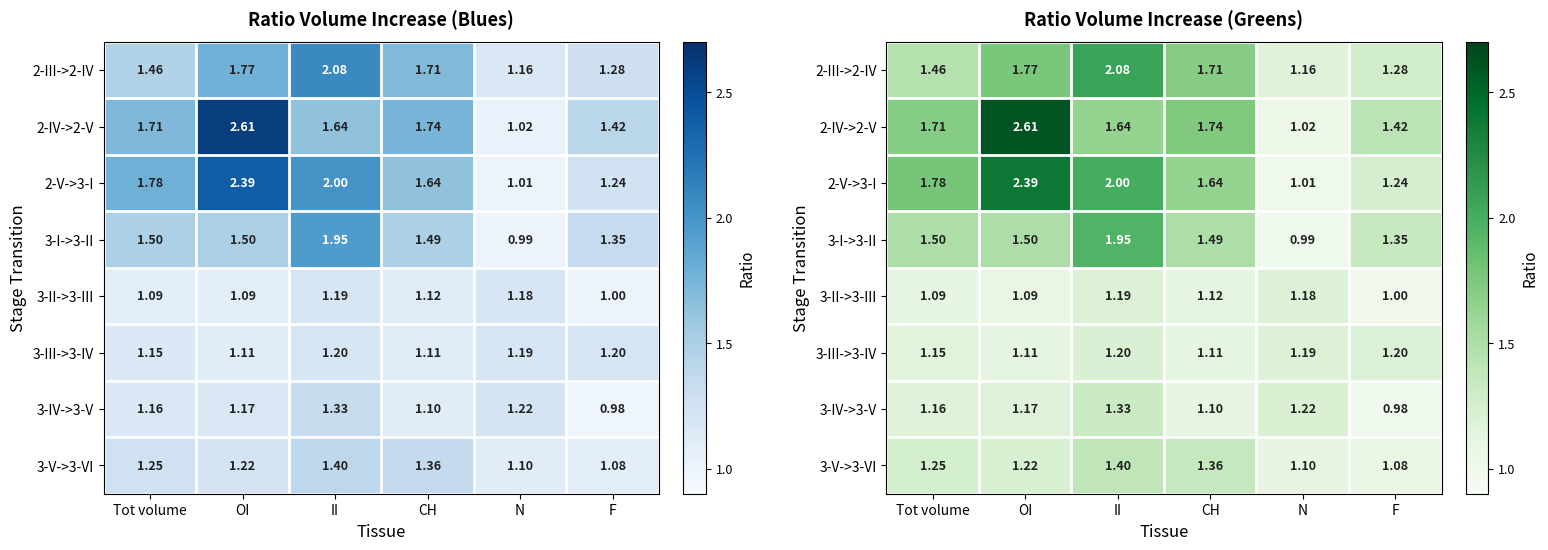

What is the total value across all series at Tot volume?

11.1